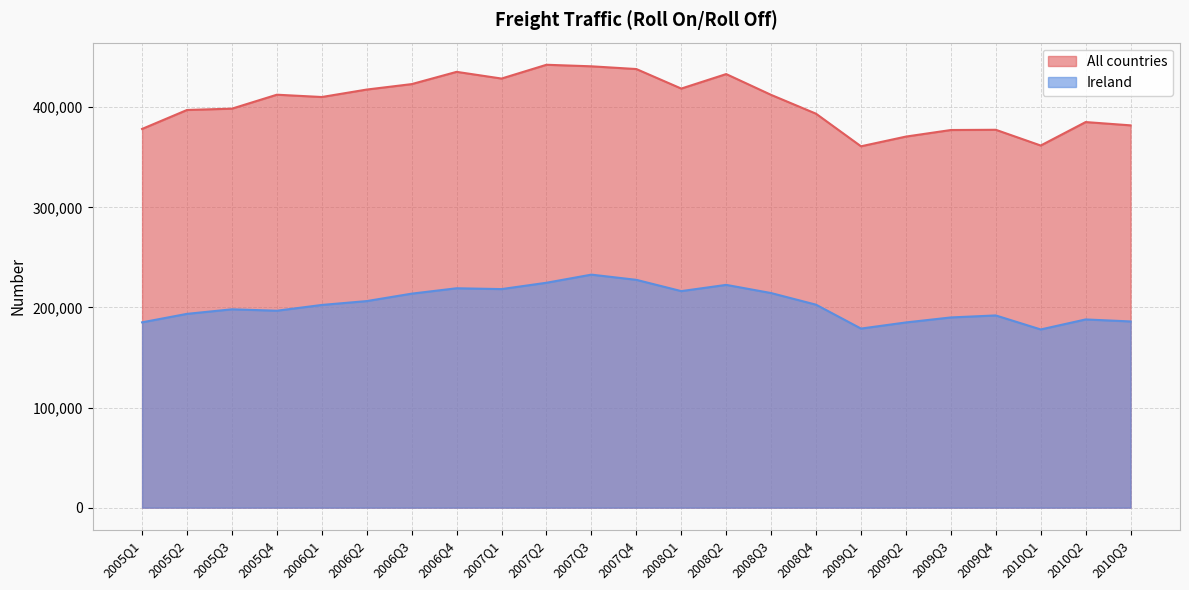

What is the label of the 22nd point from the right?

2005Q2